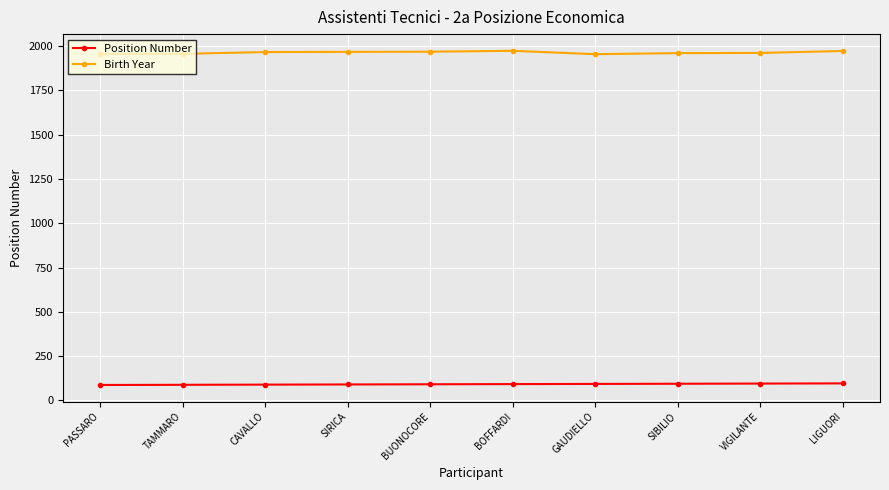

What is the label of the 7th point from the left?

GAUDIELLO